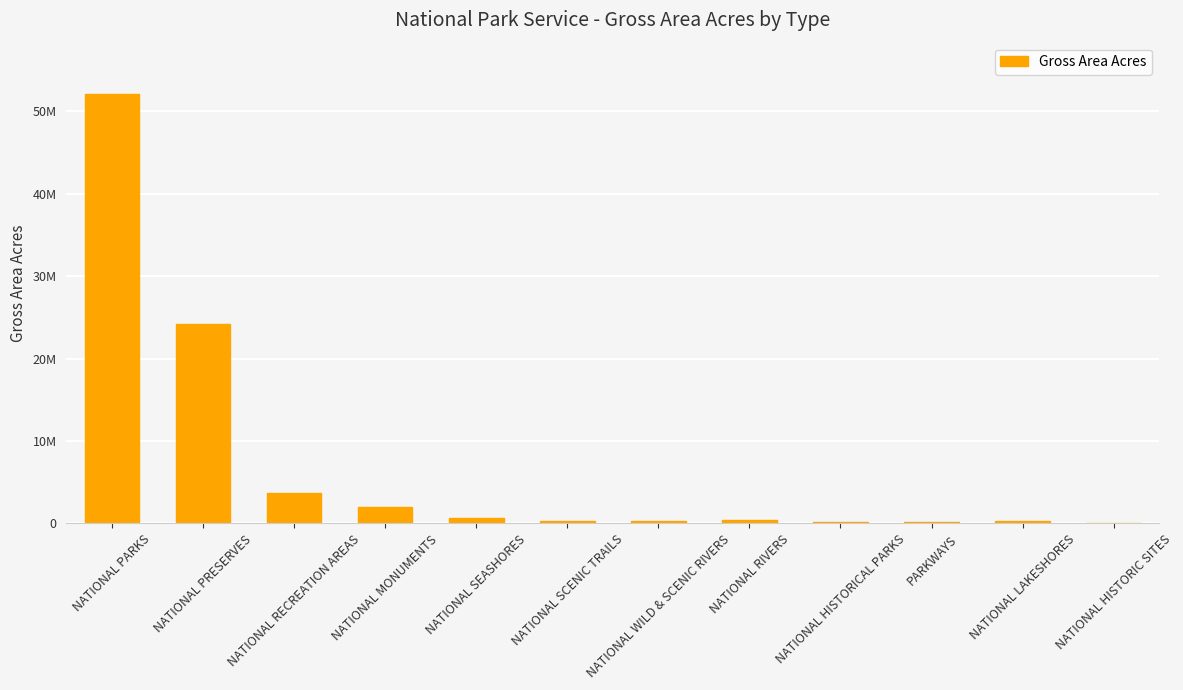

What is the average value?

7018998.7